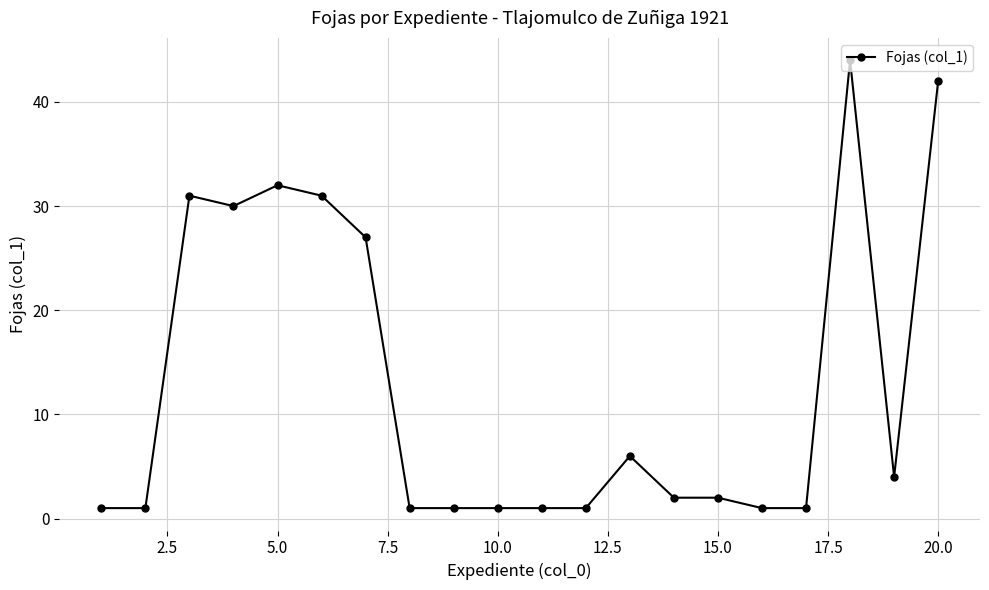

What is the value of the 14th point from the left?

2